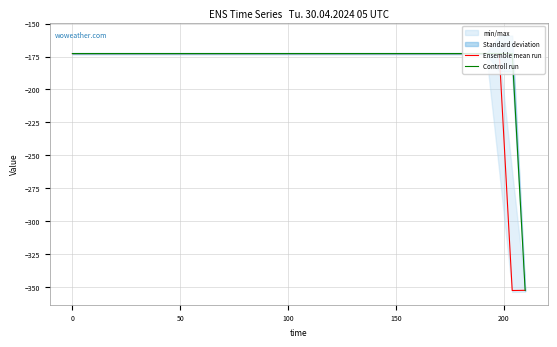

What are all the series names shown in the legend?

Ensemble mean run, Controll run